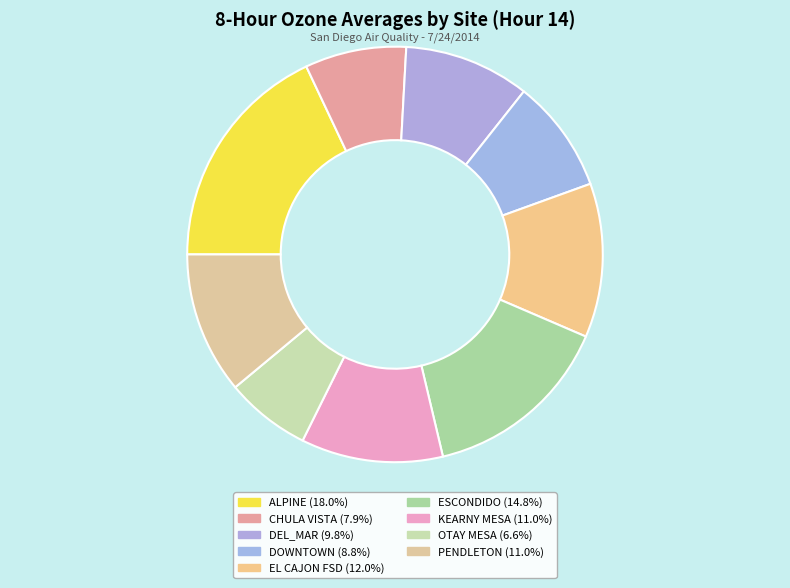

Combined, do ALPINE and PENDLETON account for over 50%?

No